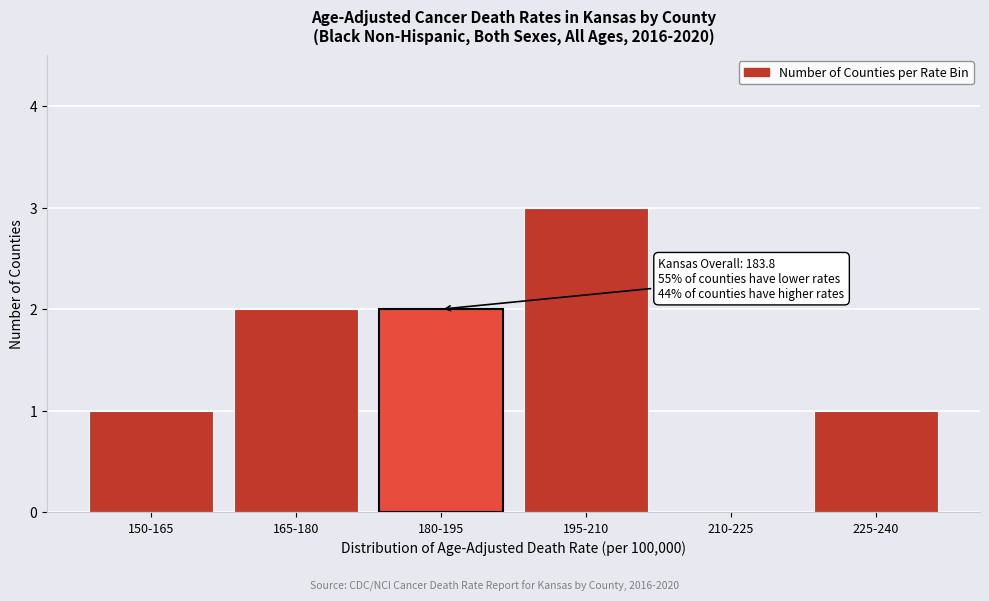

Reading left to right, list all the values displayed in this chart.

150-165=1	165-180=2	180-195=2	195-210=3	210-225=0	225-240=1